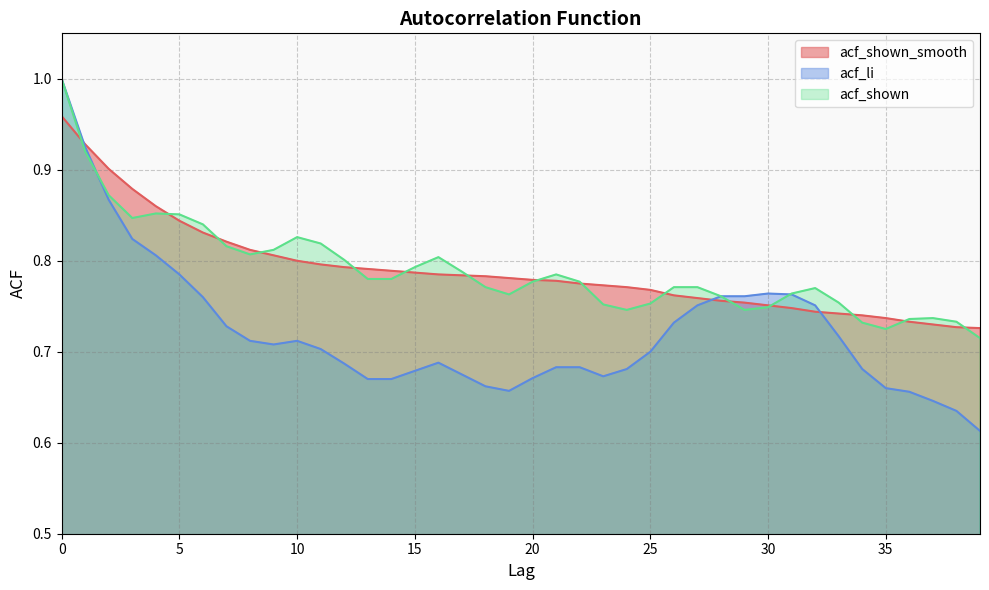

What is the spread (max minus min) of values at 21?

0.1